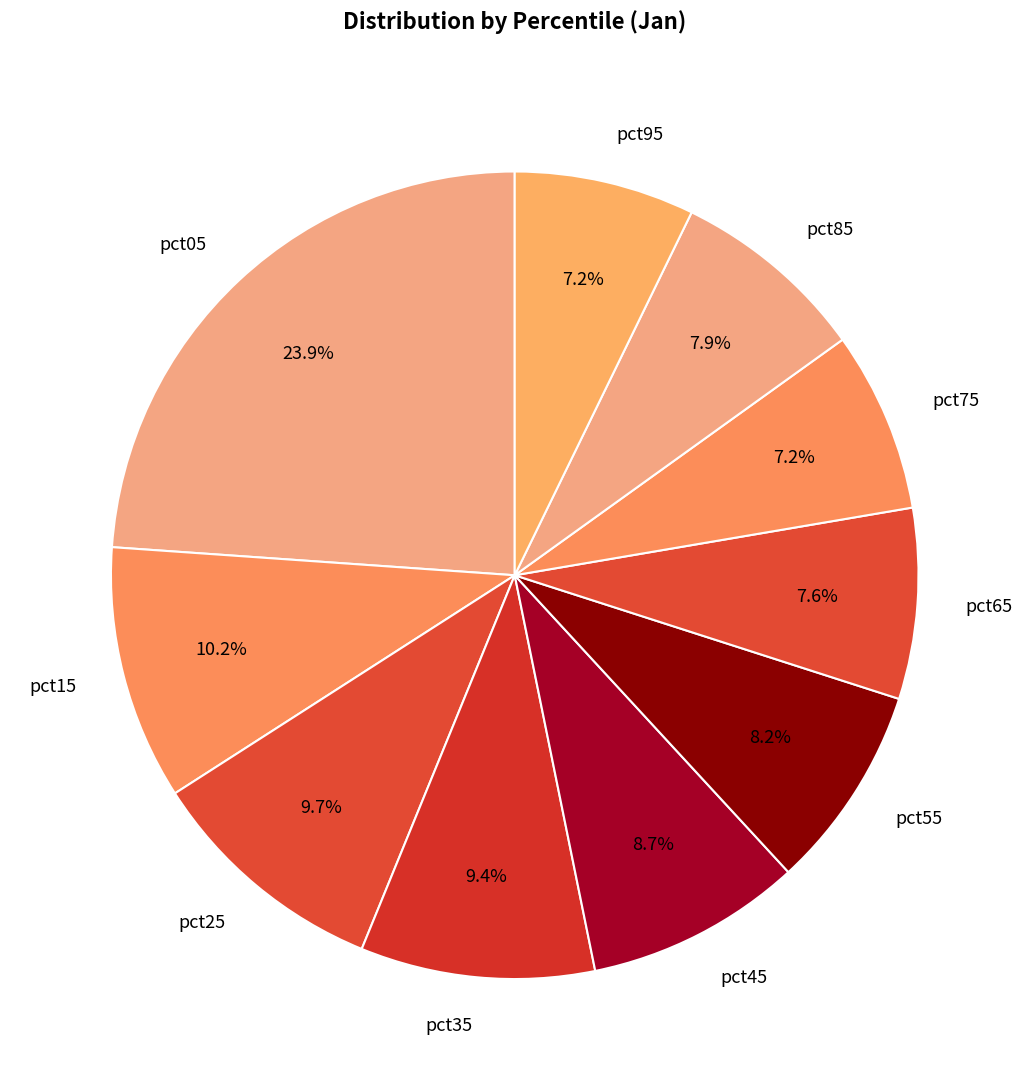

To the nearest percent, what is the combined percentage of pct35 and pct65?

17%